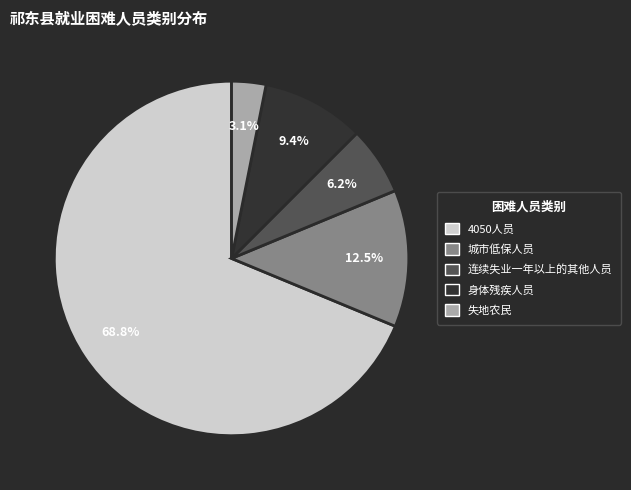

Is there any slice that represents more than half of the pie?

Yes